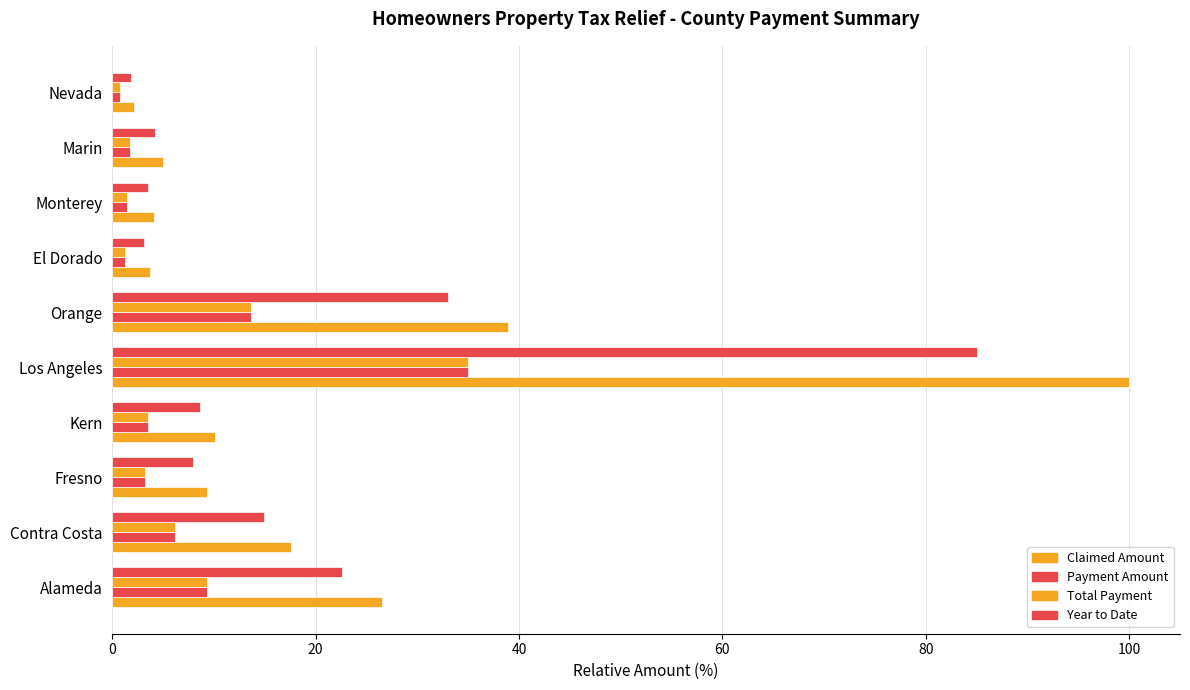

Count the number of data series in this chart.

4